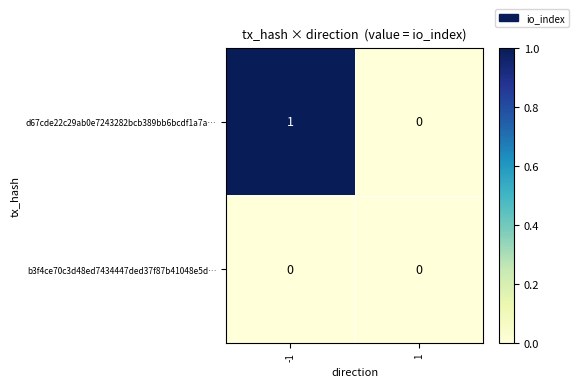

Reading left to right, transcribe all the data shown in this chart.

d67cde22c29ab0e7243282bcb389bb6bcdf1a7a…: 1	0
b3f4ce70c3d48ed7434447ded37f87b41048e5d…: 0	0